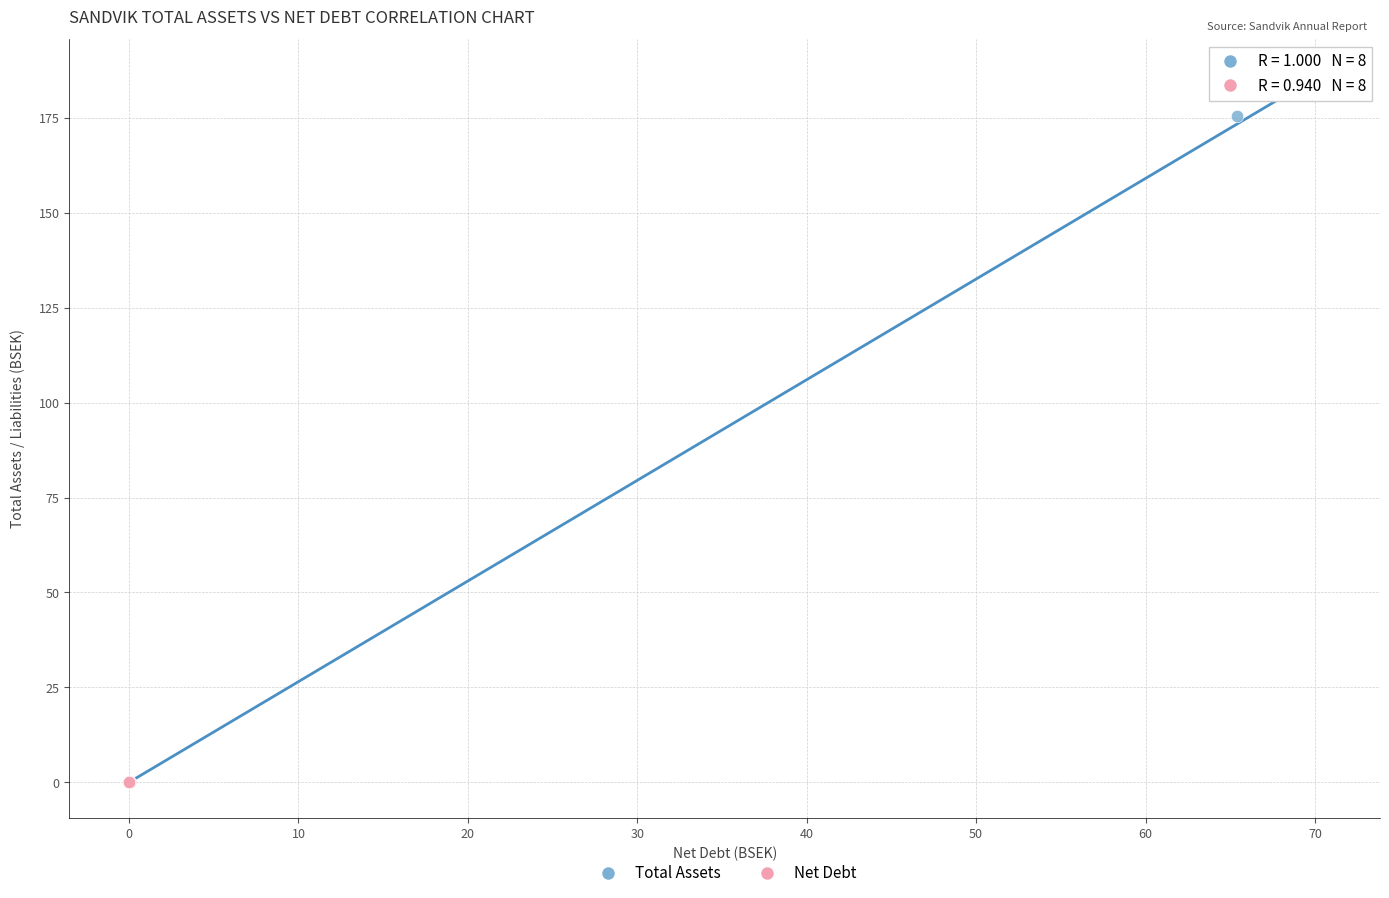

Which series has the widest spread of Y values?

Total Assets